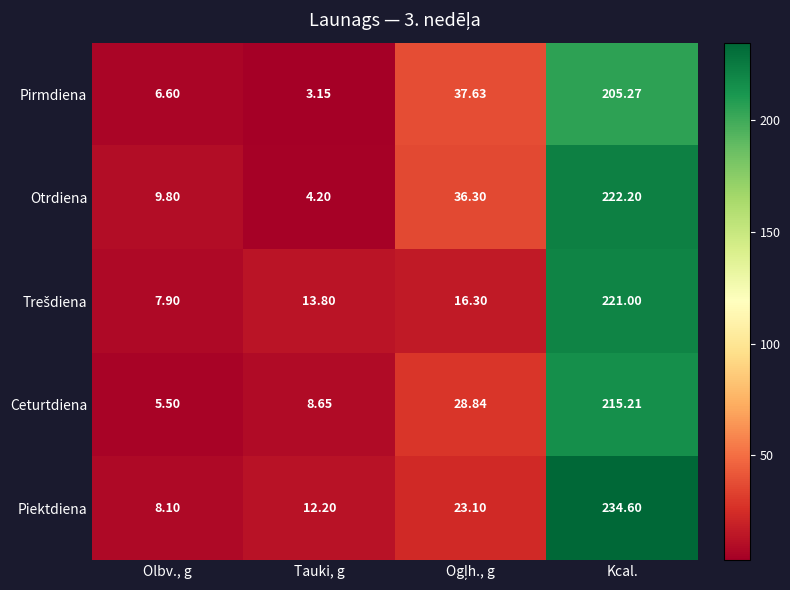

At which category is the sum across all series the highest?

Kcal.